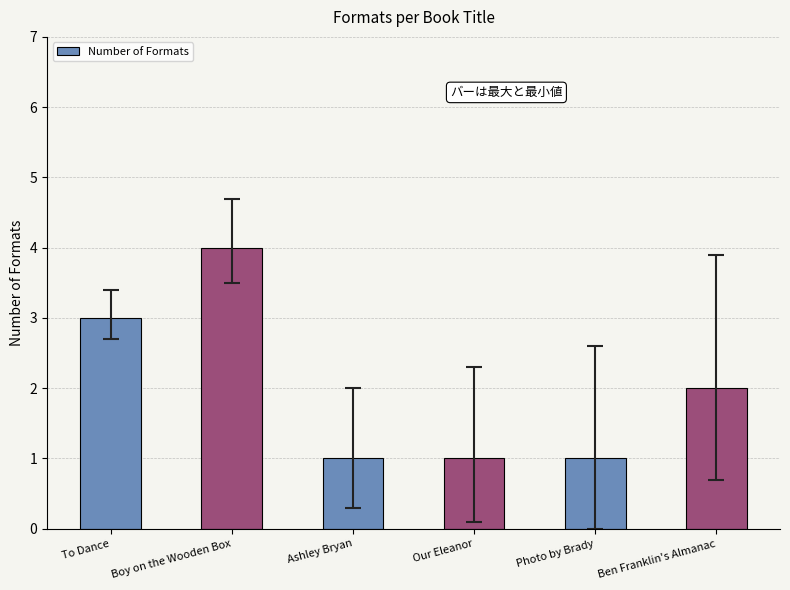

Between Ben Franklin's Almanac and Ashley Bryan, which is larger?

Ben Franklin's Almanac